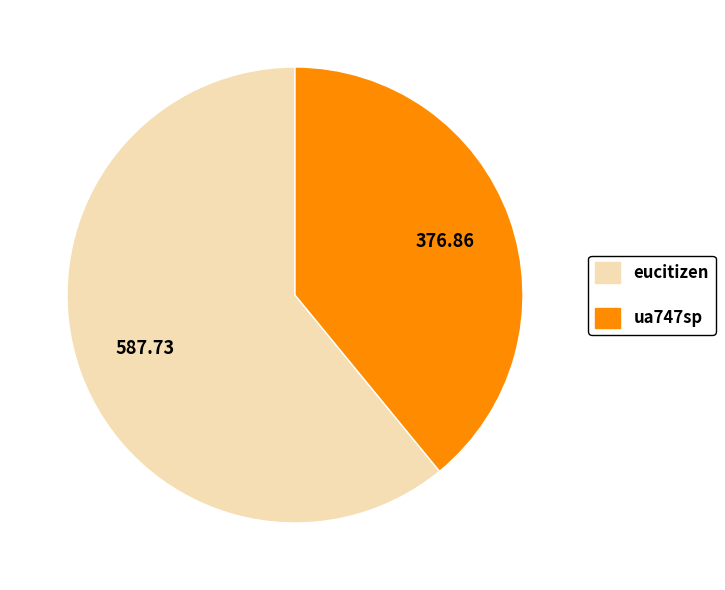

True or false: ua747sp accounts for 39% of the total.

True